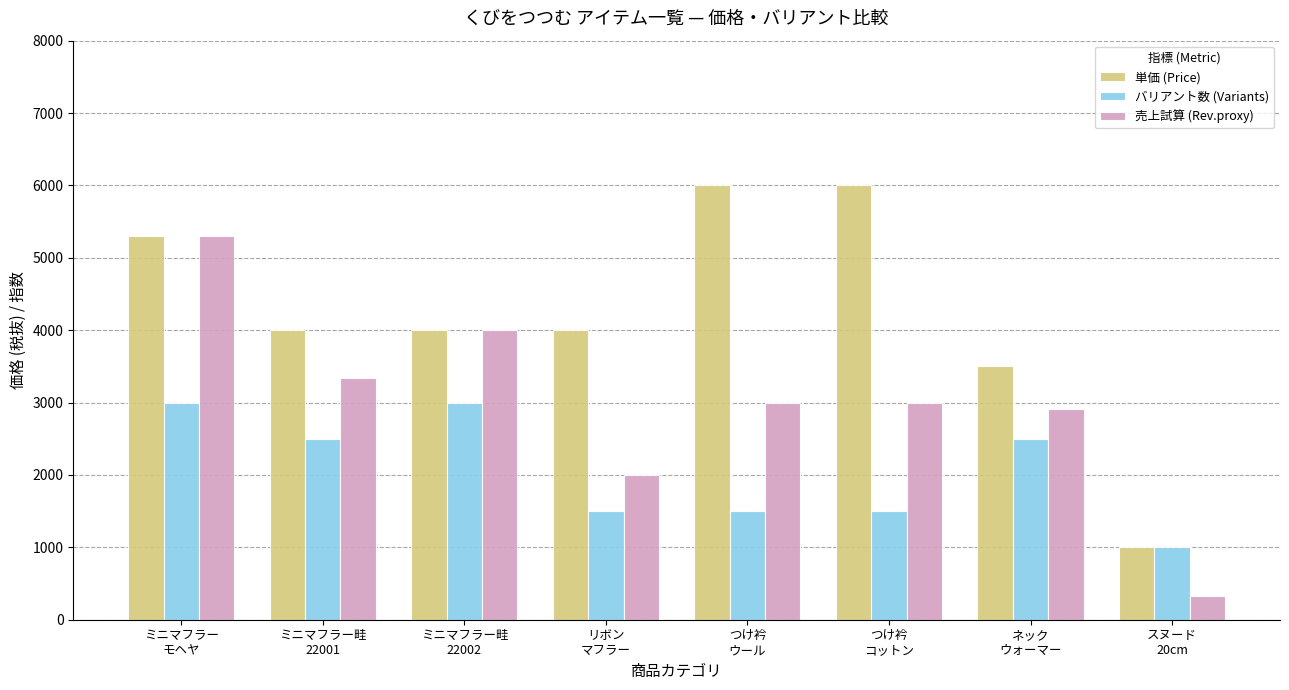

How many data points in バリアント数 (Variants) are less than 2500?

4